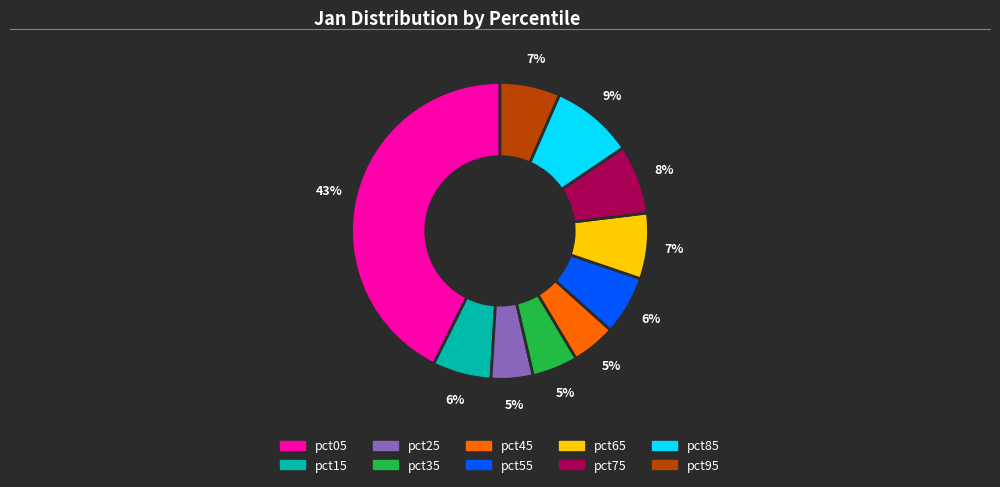

Which slice is the largest?

pct05